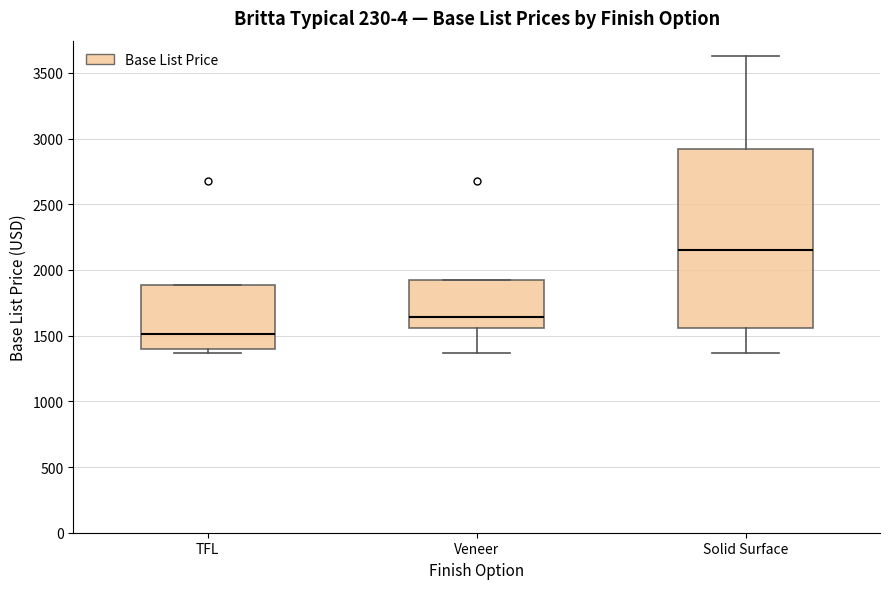

Which box is the tallest, from its lower edge to its upper edge?

Solid Surface